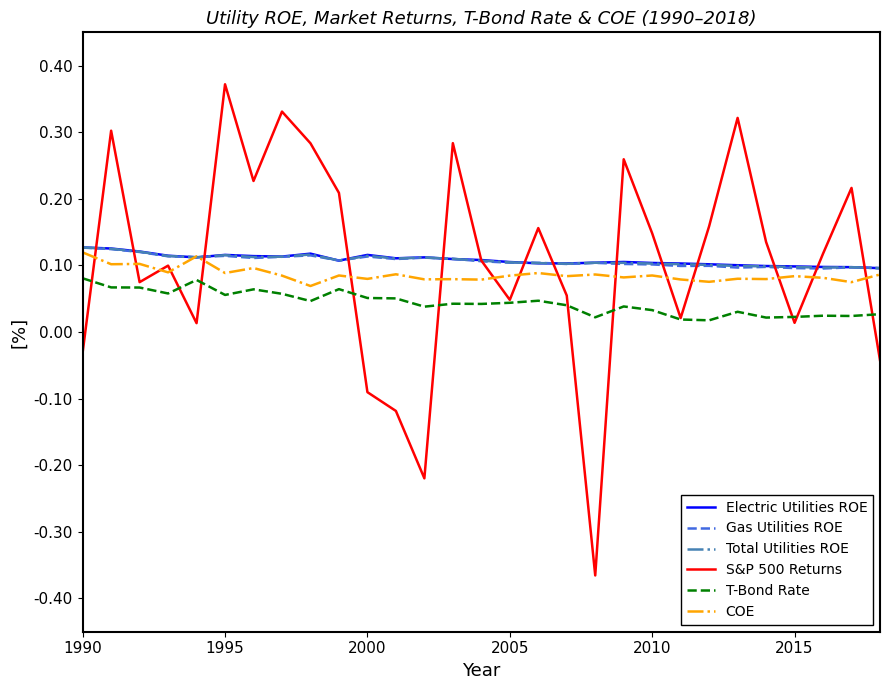

Which series has the widest spread of values?

S&P 500 Returns